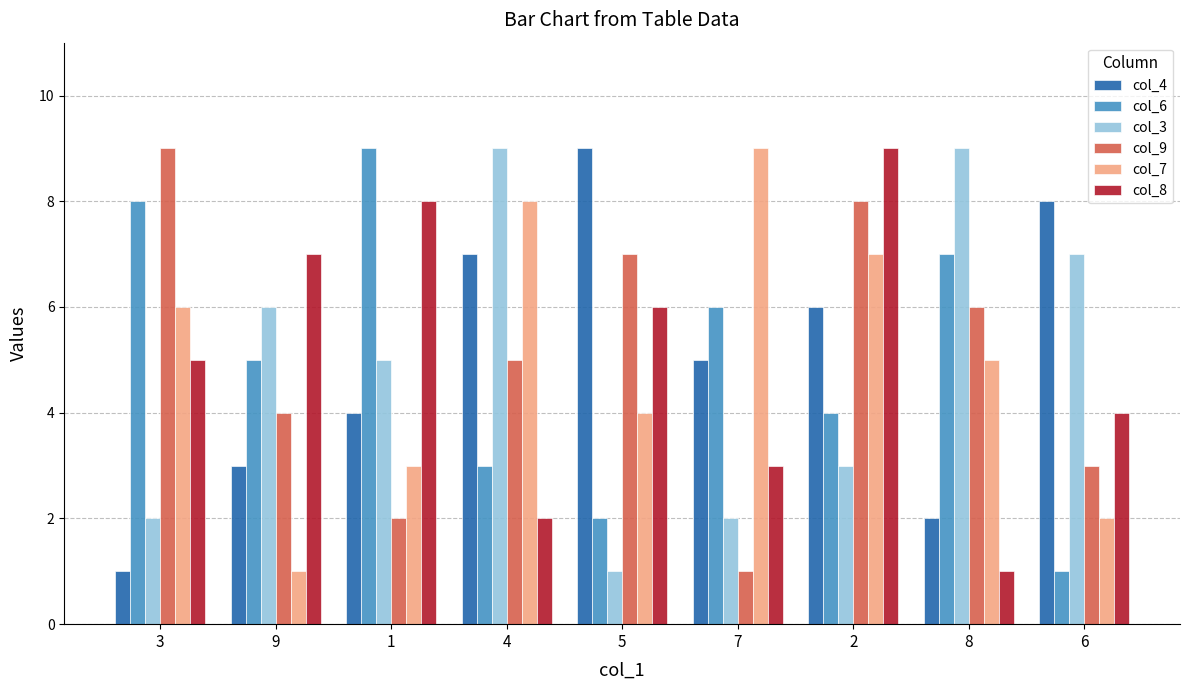

What is the difference between the second highest and second lowest values in the col_3 series?

7